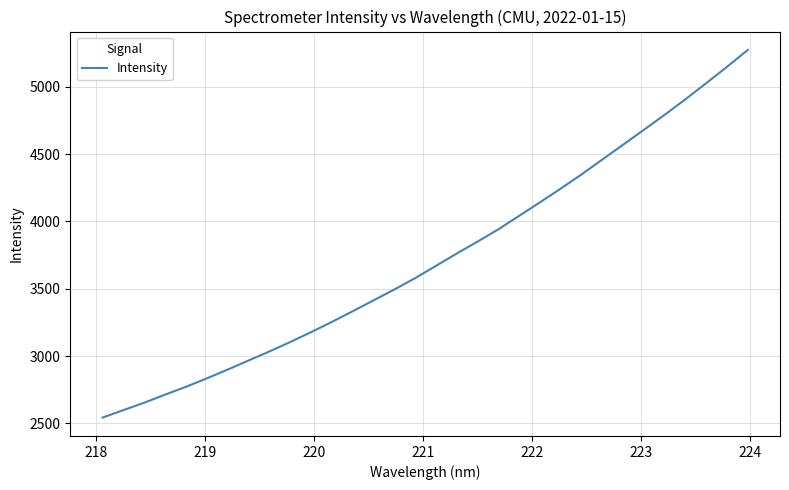

What is the greatest value displayed?

5274.3